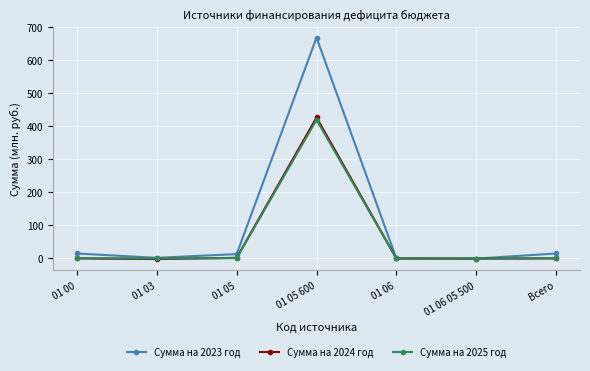

Which series has the widest spread of values?

Сумма на 2023 год